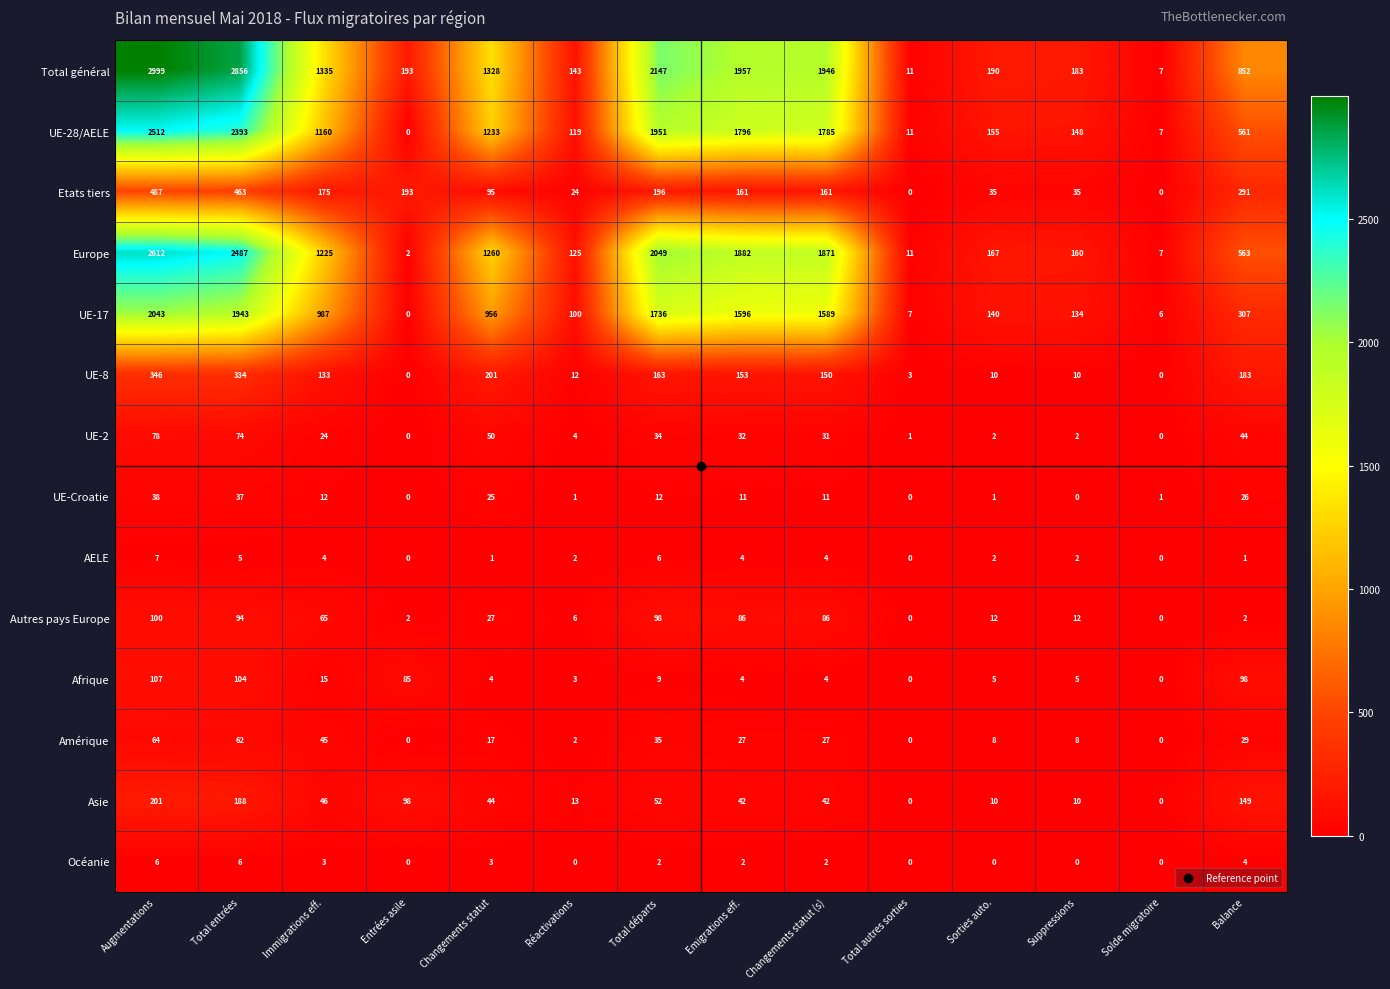

What is the difference between the highest and lowest values at Total entrées?

2851